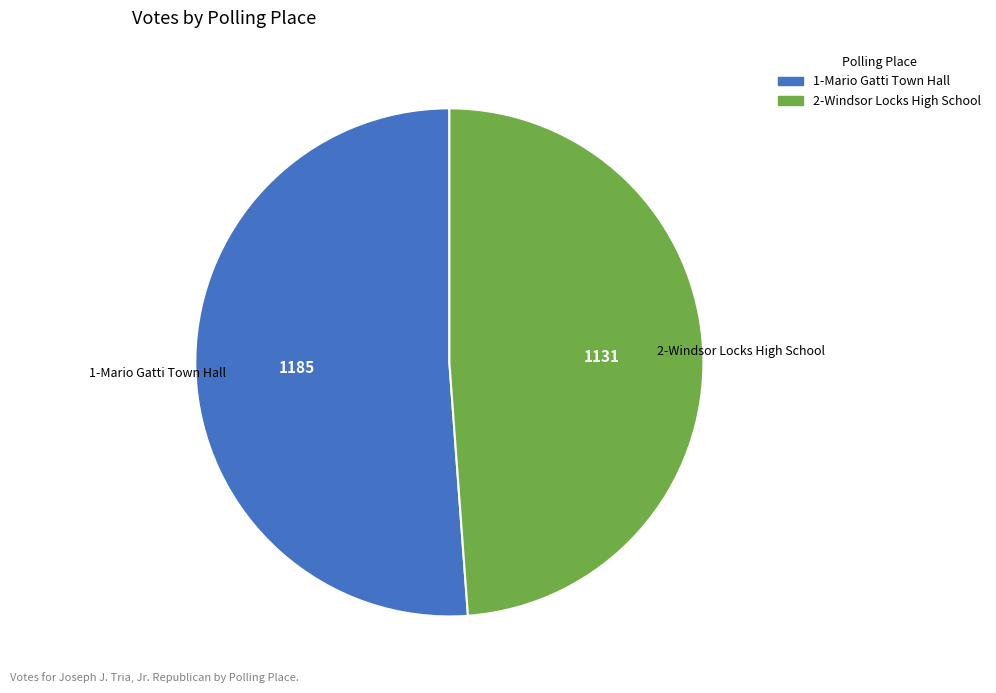

Combined, do 1-Mario Gatti Town Hall and 2-Windsor Locks High School account for over 50%?

Yes